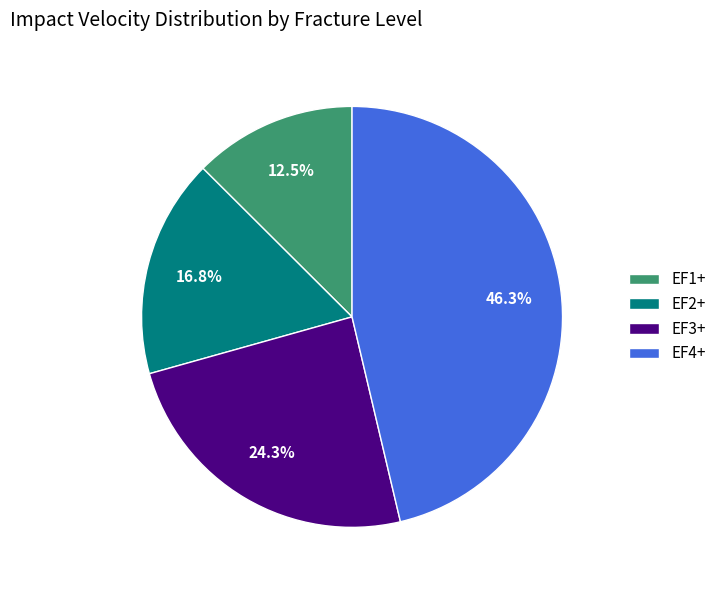

Rank the categories by value from highest to lowest.

EF4+, EF3+, EF2+, EF1+